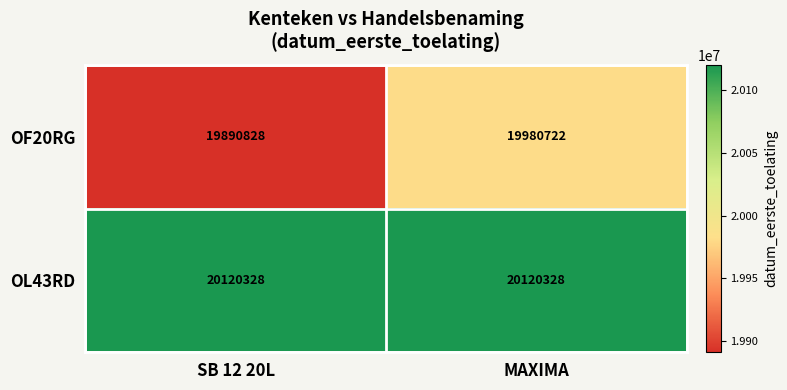

What is the sum of the OF20RG values at MAXIMA and SB 12 20L?

39871550